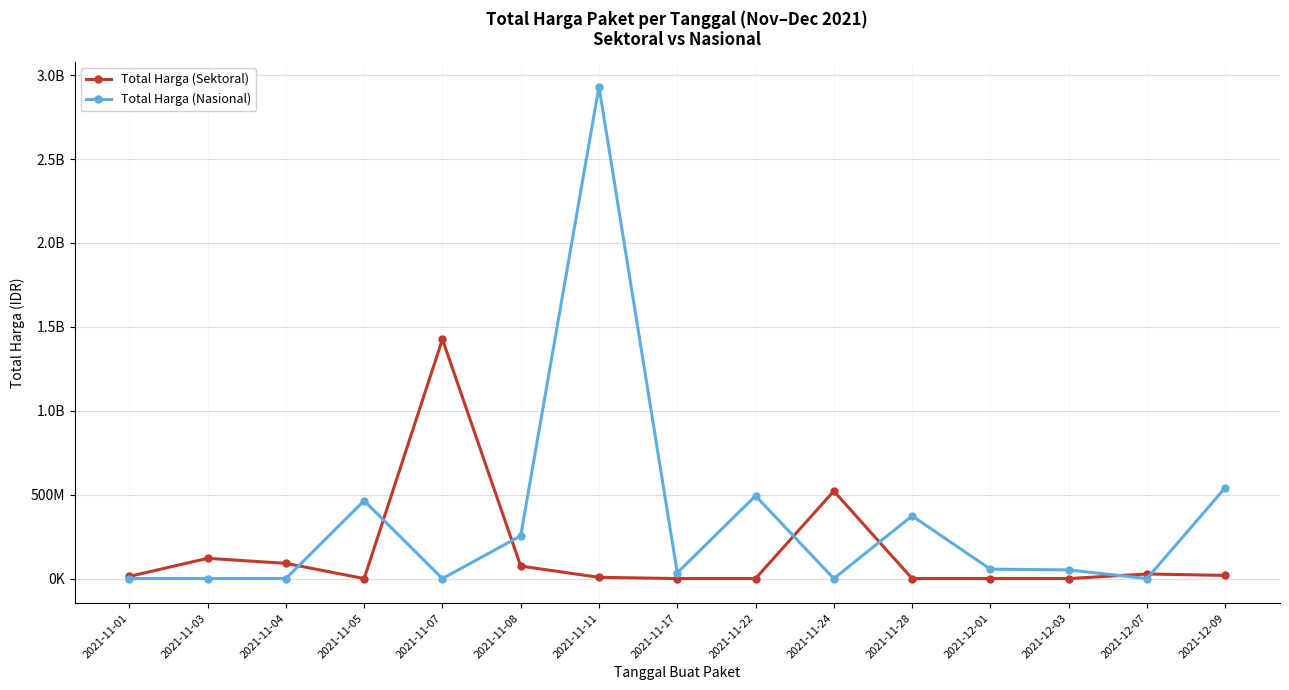

At 2021-11-17, list the series in order from smallest to largest.

Total Harga (Sektoral), Total Harga (Nasional)